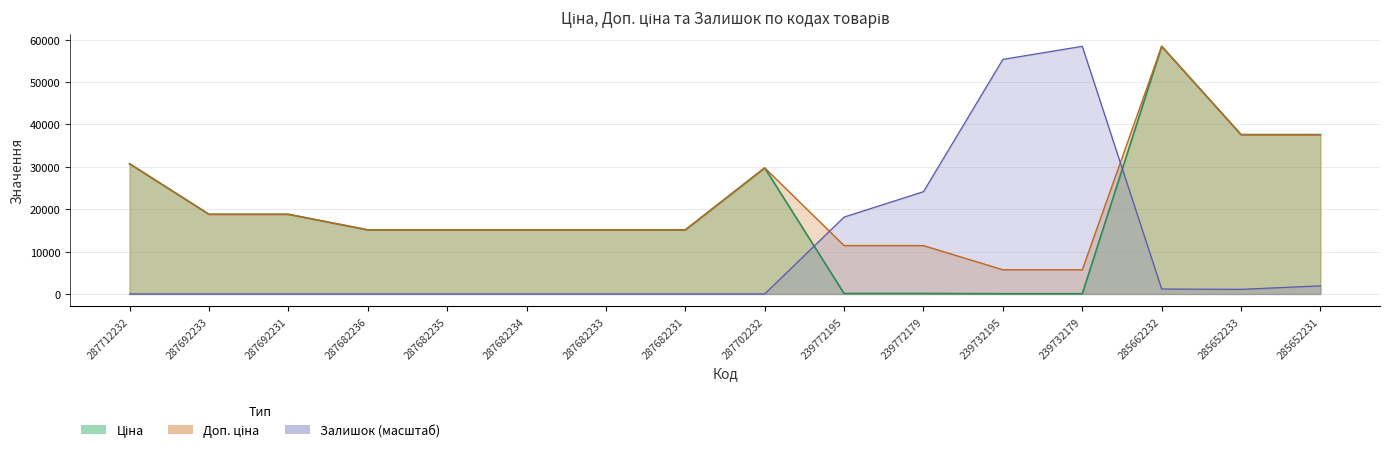

Rank the categories by Доп. ціна value from highest to lowest.

285662232, 285652233, 285652231, 287712232, 287702232, 287692233, 287692231, 287682236, 287682235, 287682234, 287682233, 287682231, 239772195, 239772179, 239732195, 239732179